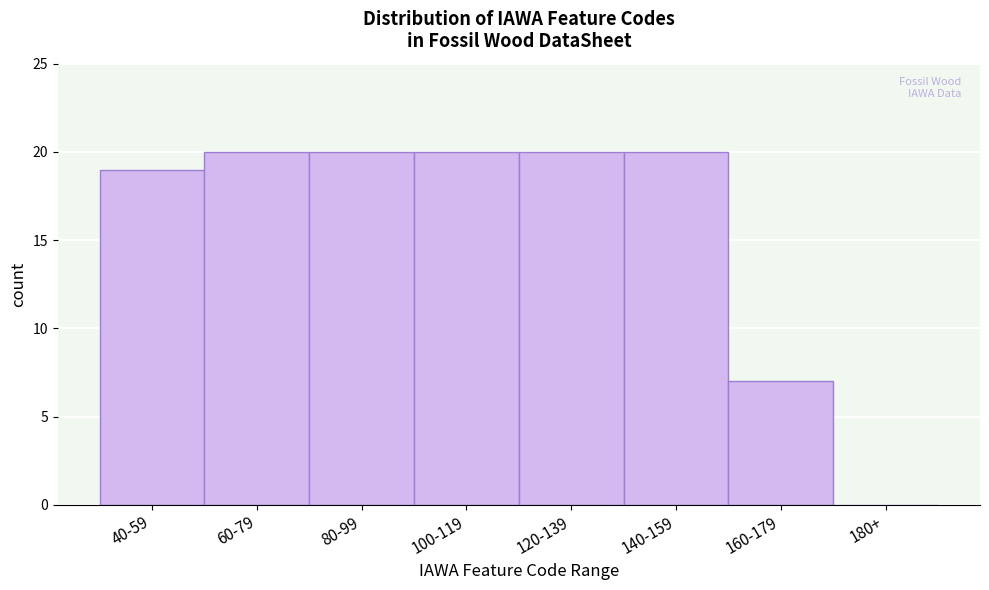

Reading left to right, extract all data points from this chart.

40-59=19	60-79=20	80-99=20	100-119=20	120-139=20	140-159=20	160-179=7	180+=0